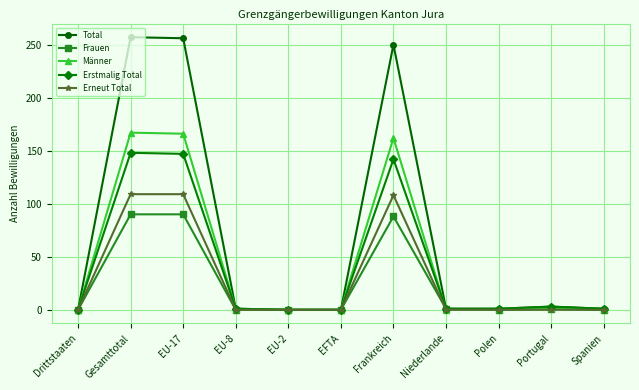

Which series has the largest total across all categories?

Total